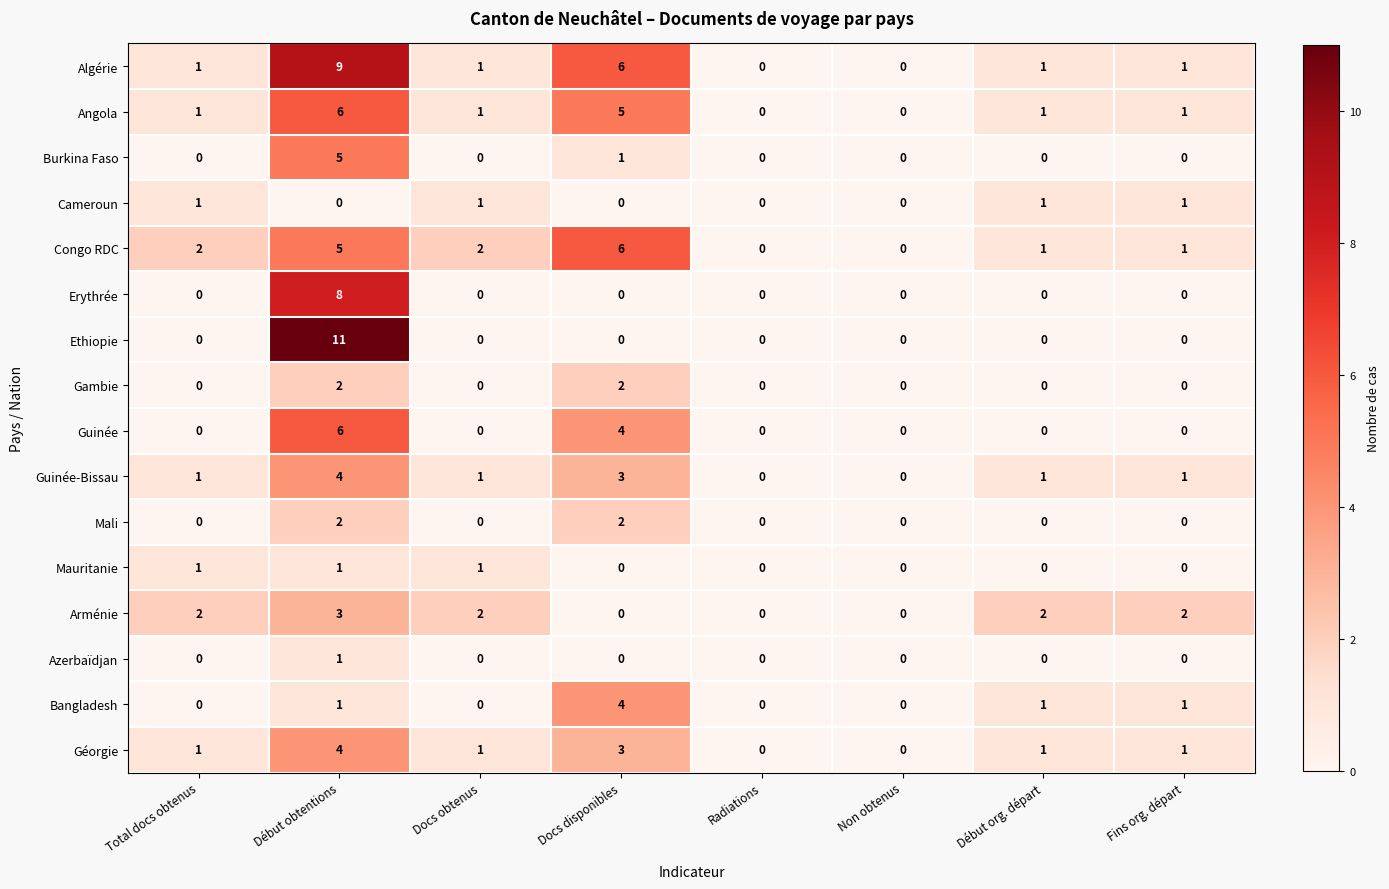

What is the difference between the maximum and second lowest values in the Arménie series?

3